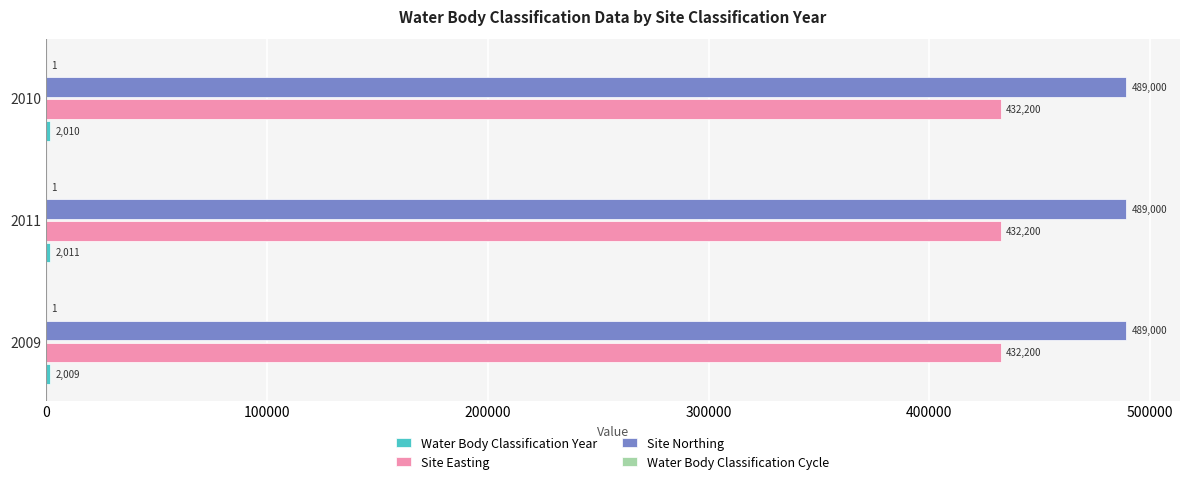

What is the sum of the Site Easting values at 2009 and 2011?

864400